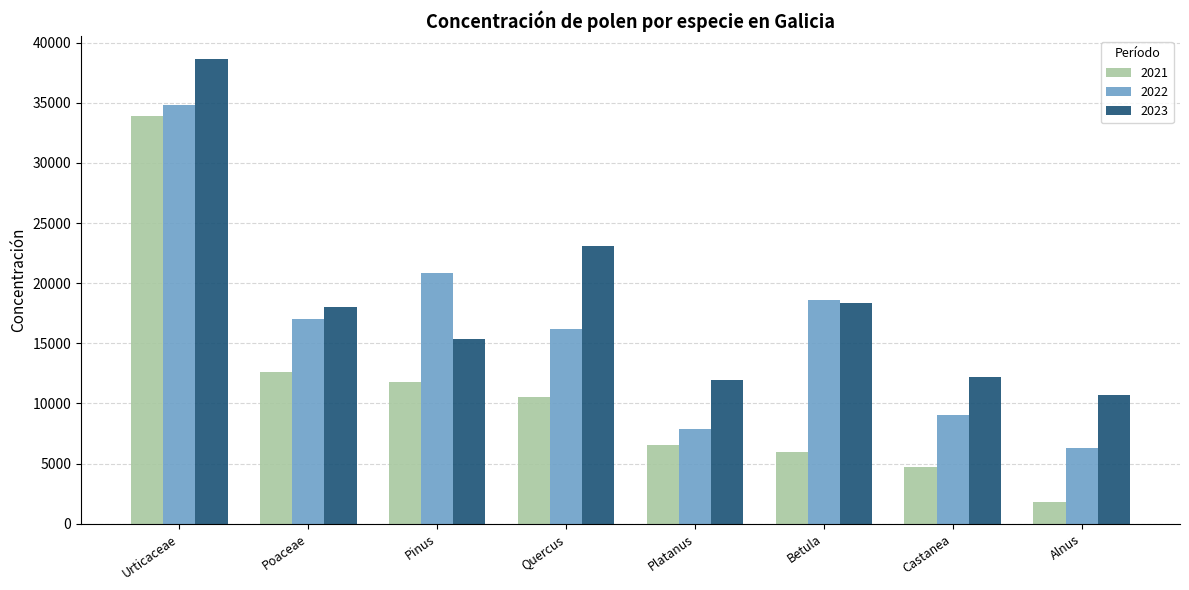

What is the maximum value for 2023?

38628